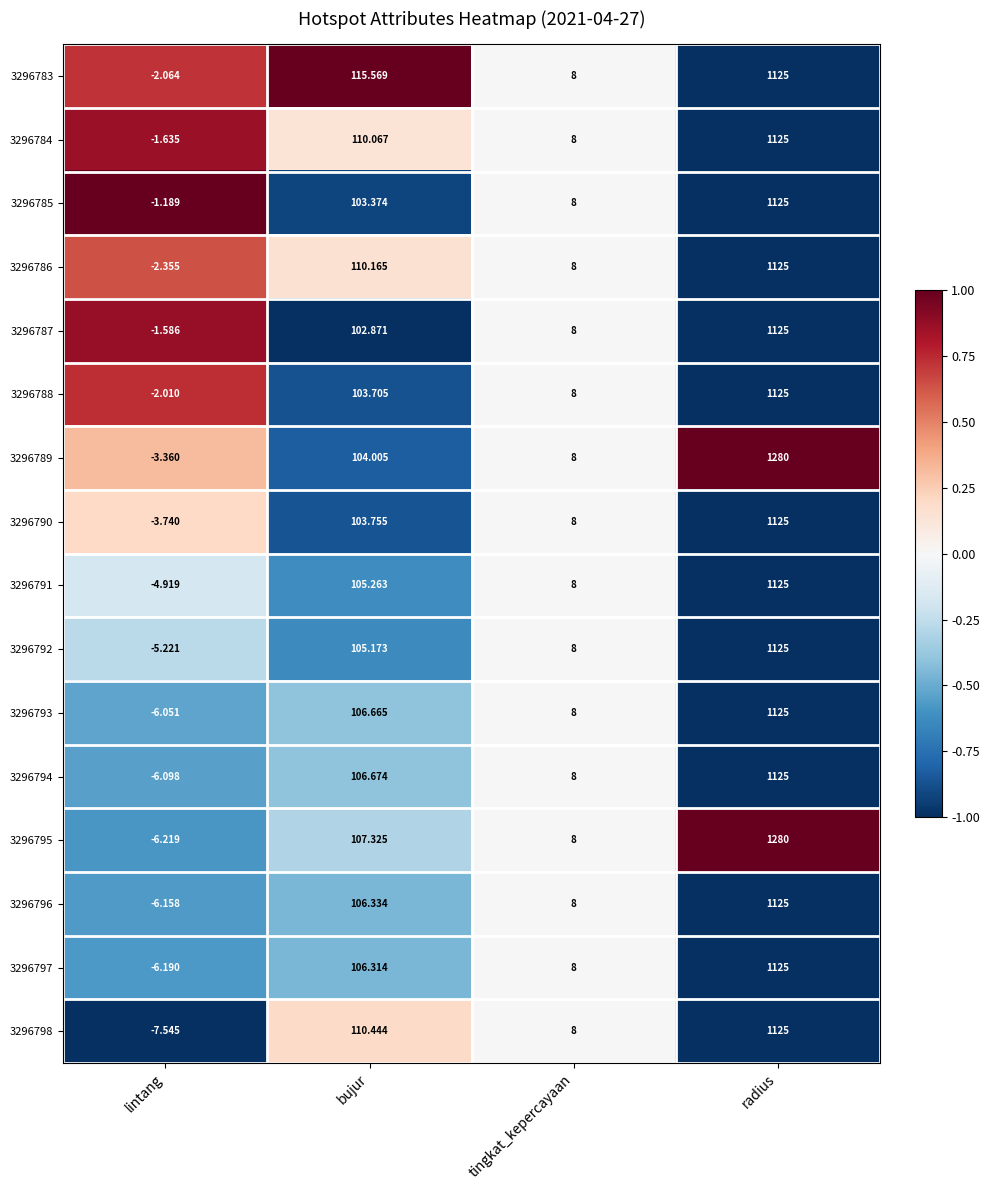

Between bujur and radius, which series saw the biggest shift?

3296789